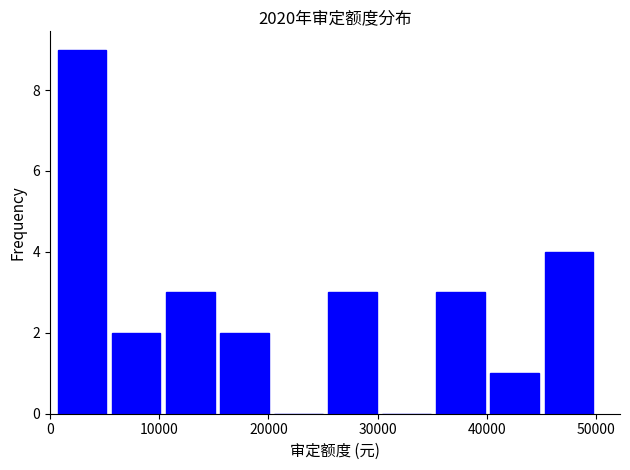

What is the height of the bar covering 10000 to 15000 on the x-axis? Neither the bar edges nor the heights are printed on the chart, so give them approximately, as read against the axes.

3